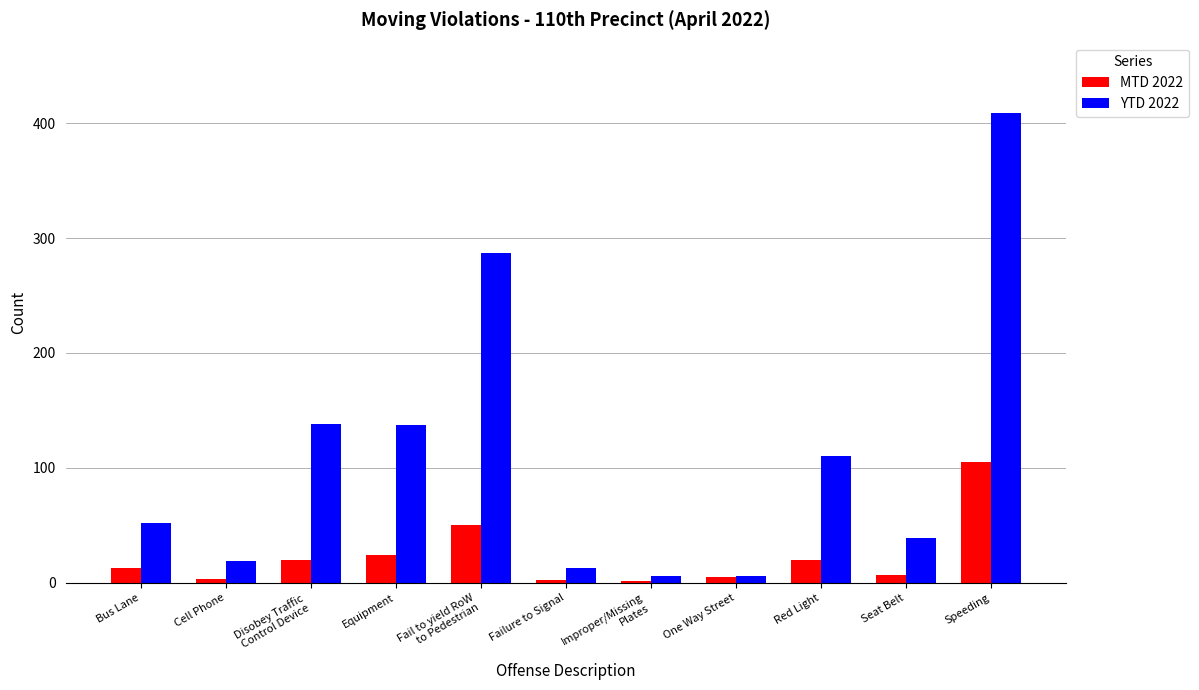

Which series changed the most between Improper/Missing
Plates and Red Light?

YTD 2022